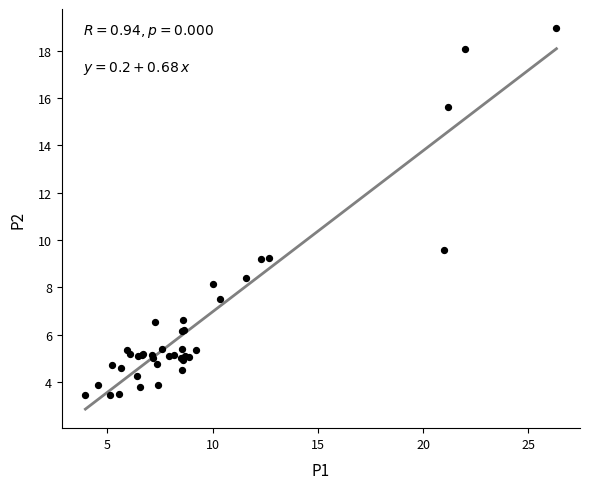

What Y value in the scatter plot is closest to 11?

9.6